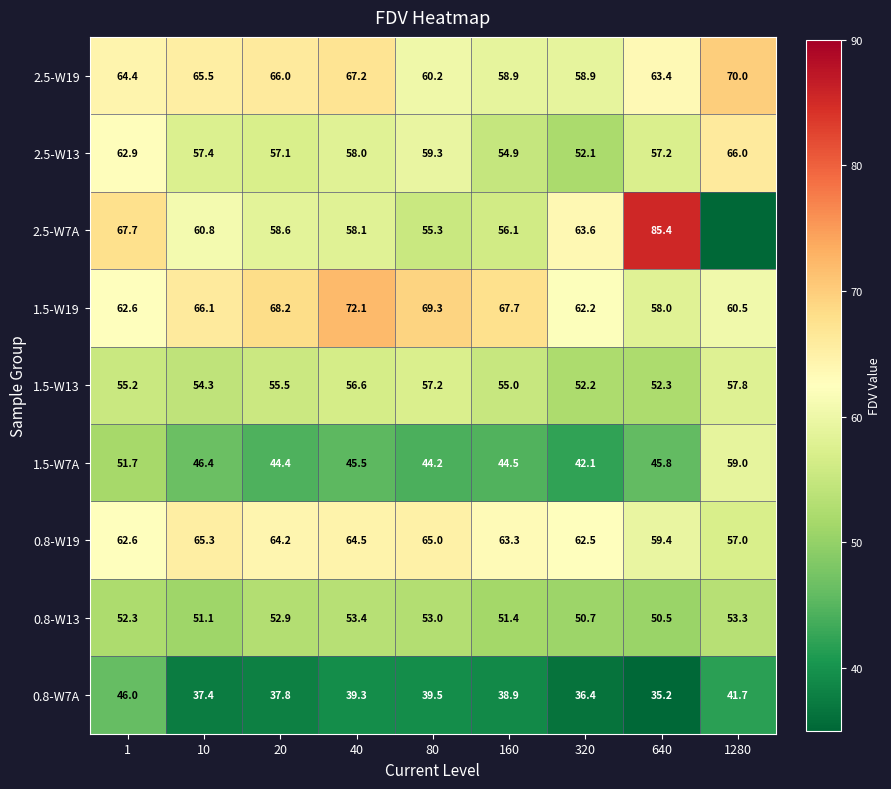

What is the difference between the 0.8-W7A values at 80 and 20?

1.7